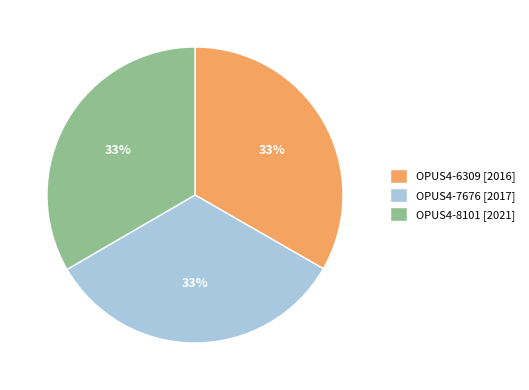

The OPUS4-8101 [2021] slice represents 24% of the pie. True or false?

False